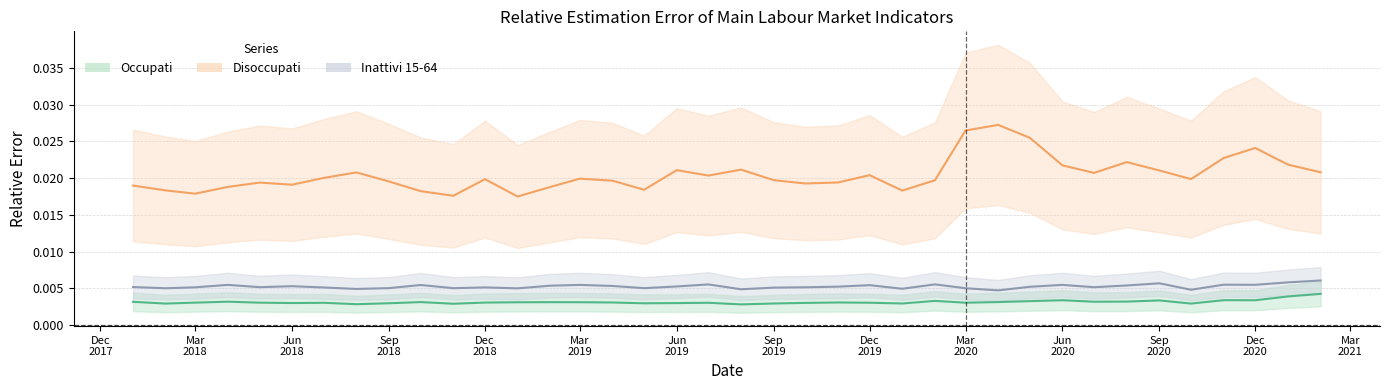

True or false: Disoccupati (Estimate partial) and Occupati (Estimate) intersect in this chart.

False